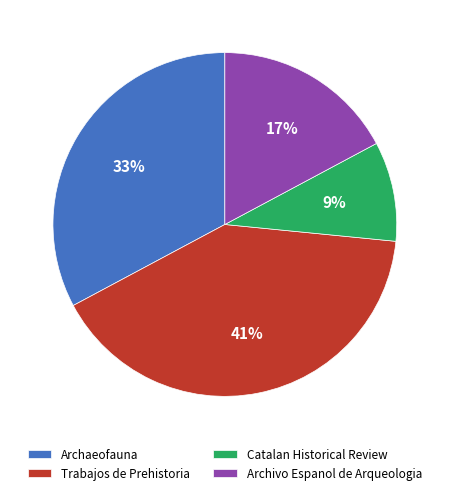

To the nearest percent, what percentage of the pie is Archaeofauna?

33%